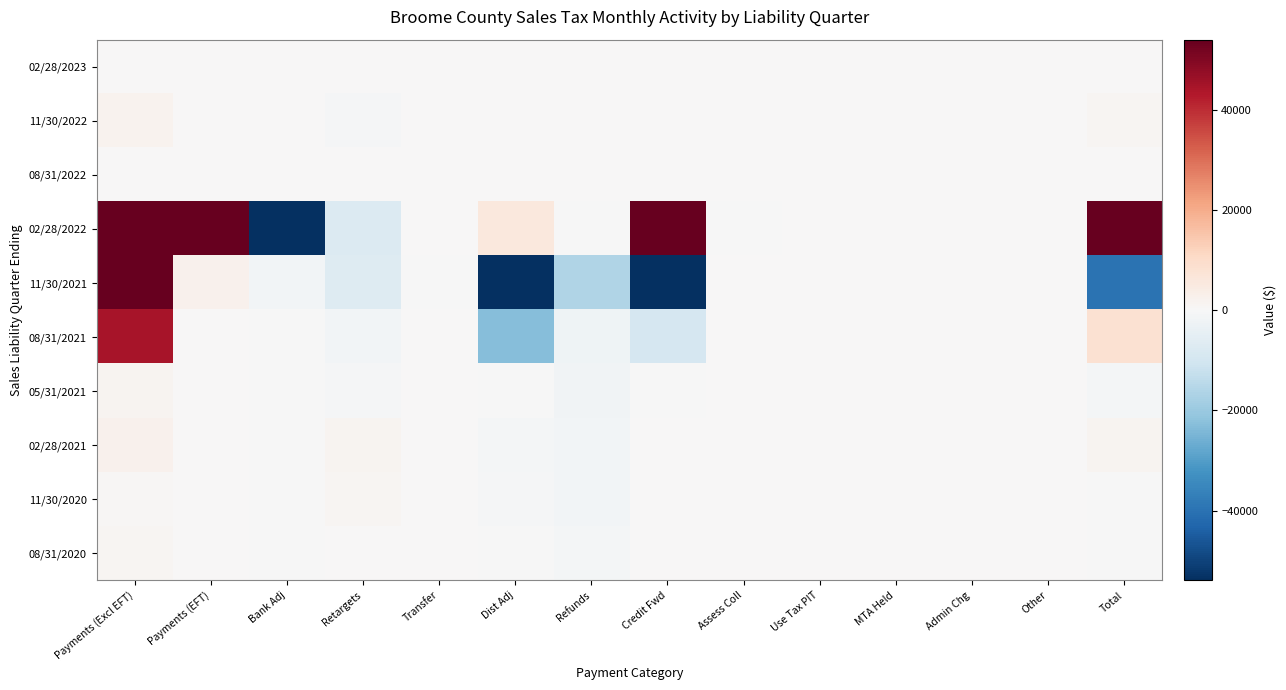

What is the difference between the highest and lowest values at Use Tax PIT?

153.2